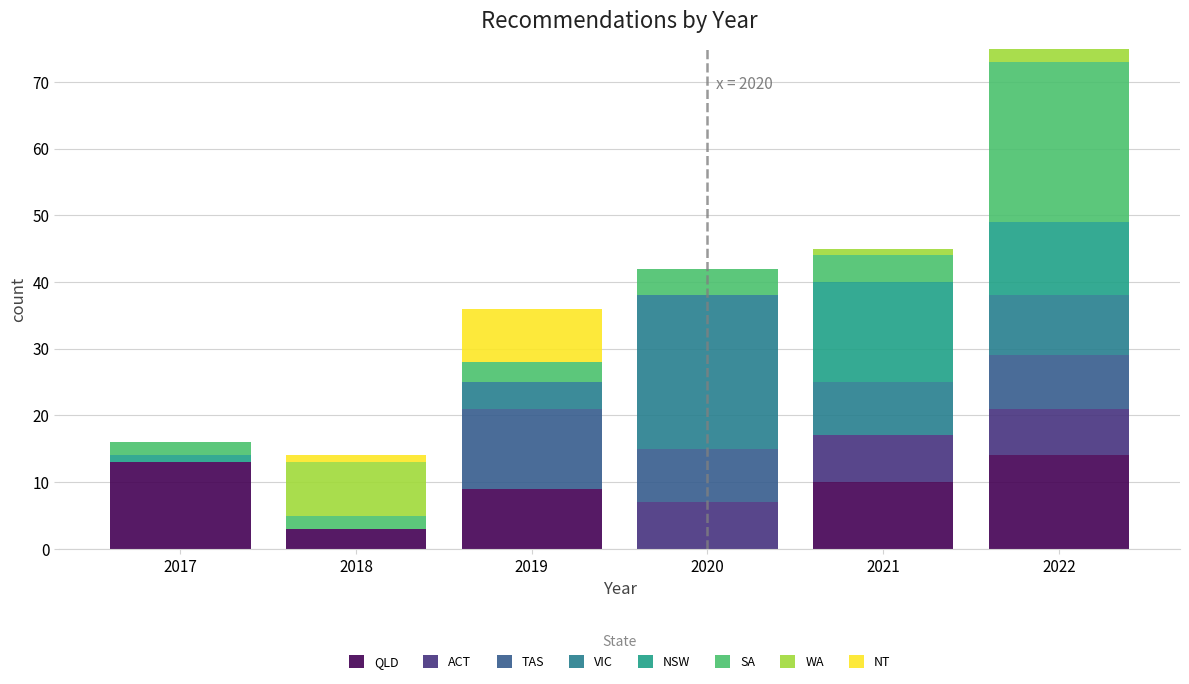

Which range on the x-axis has the tallest stacked bar (by total height)?

2021.5 to 2022.5